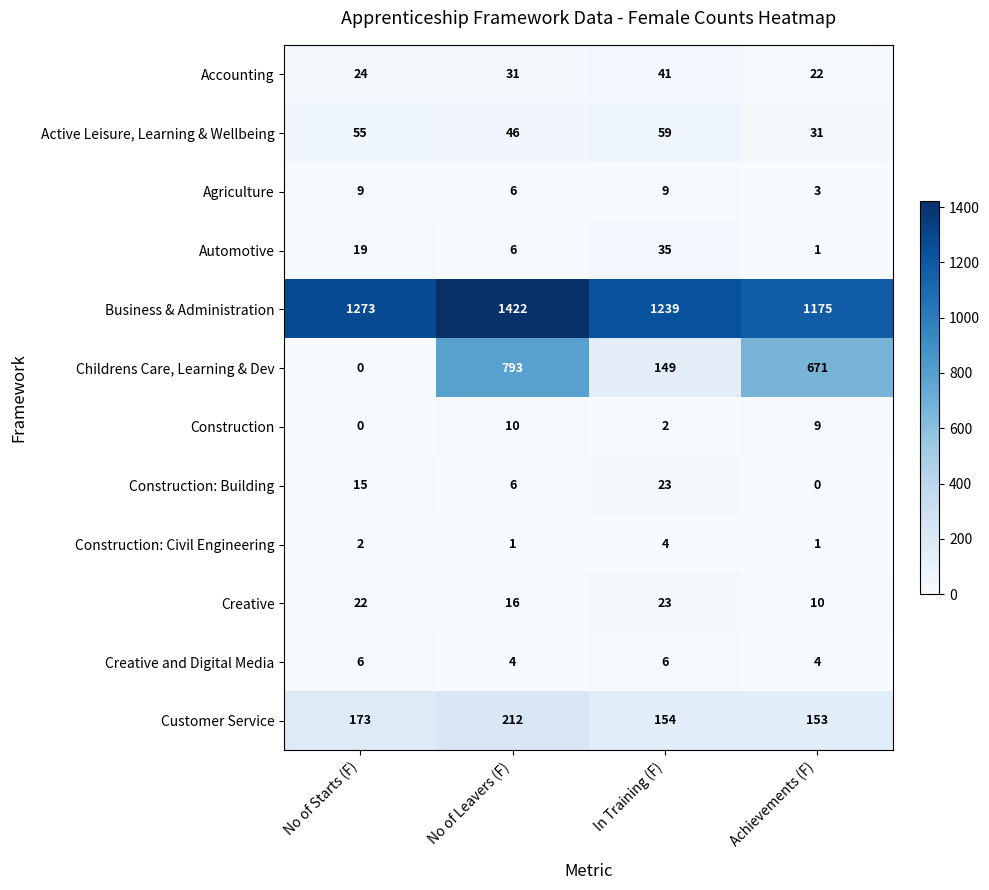

At how many categories does at least one series exceed 488?

4